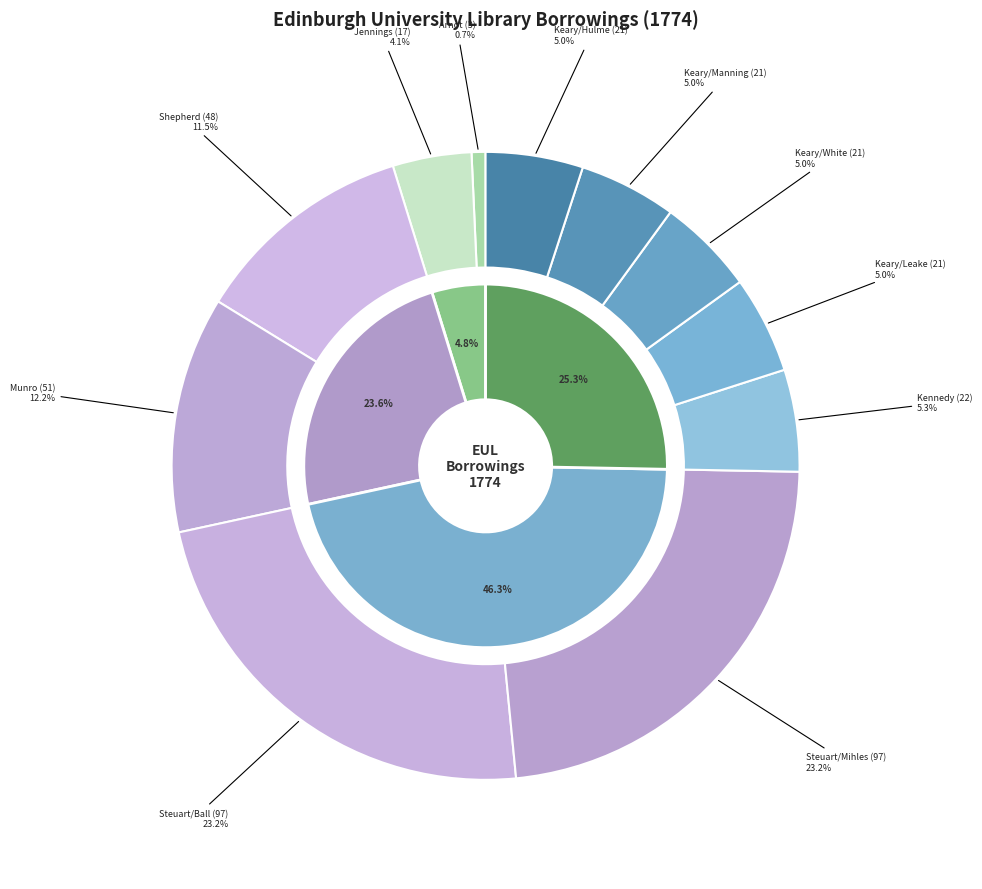

Combined, what portion of the pie is Steuart, Thomas (Mihles) and Arnot, David?

23.9%